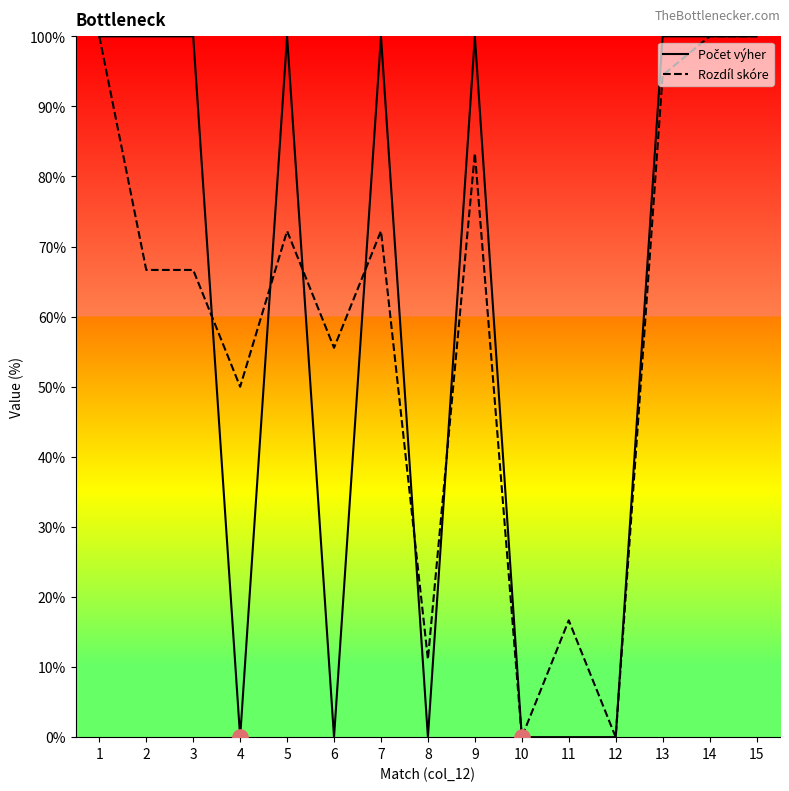

What is the difference between the highest and lowest values at 7?

27.8